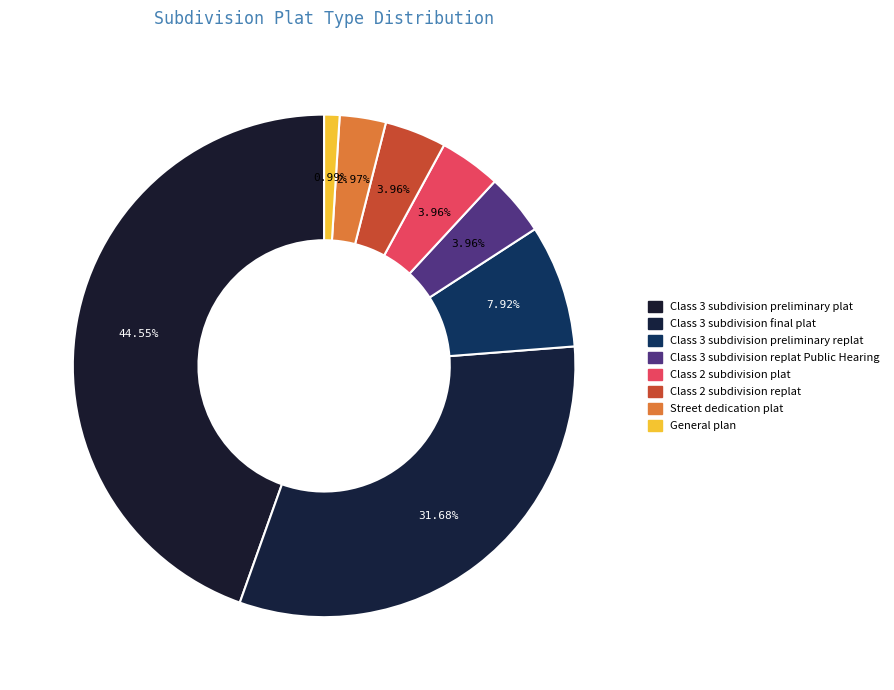

Is there a majority slice in this chart?

No